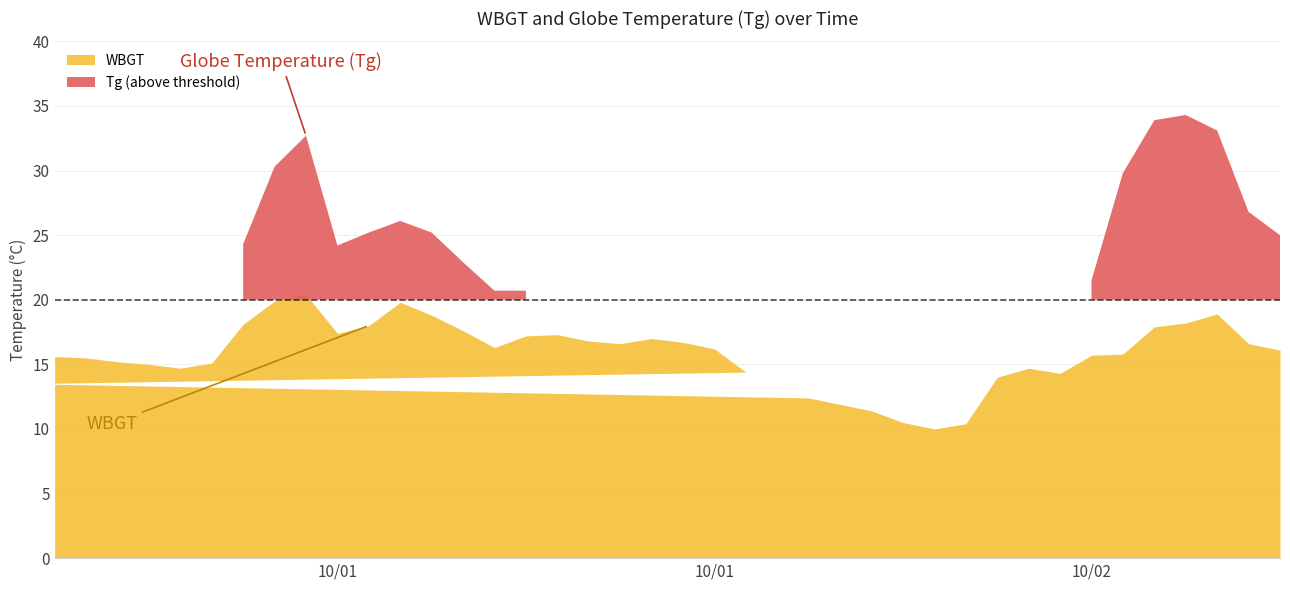

The value of WBGT at 27 is 10.5. True or false?

True